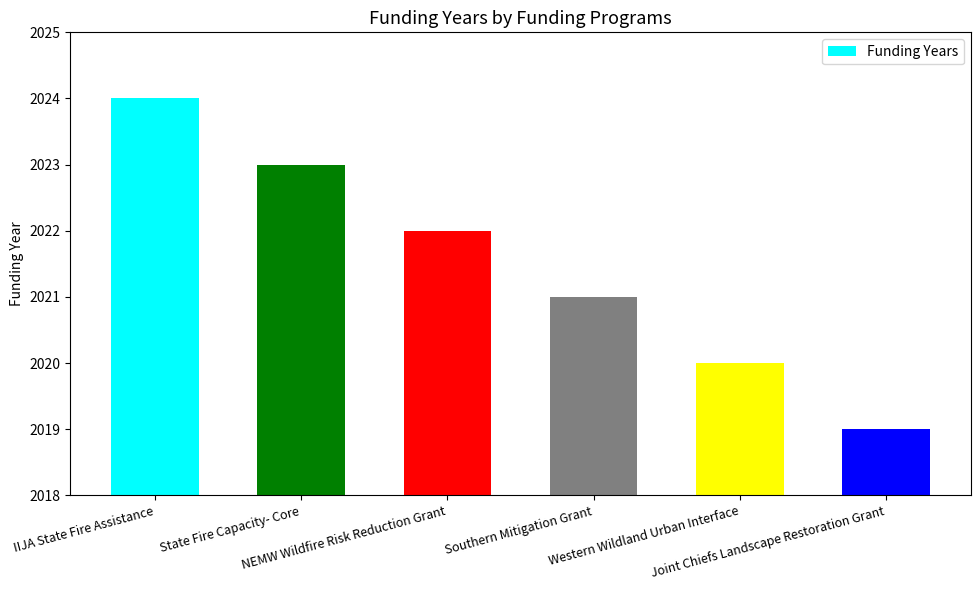

Reading right to left, extract all data points from this chart.

2019	2020	2021	2022	2023	2024